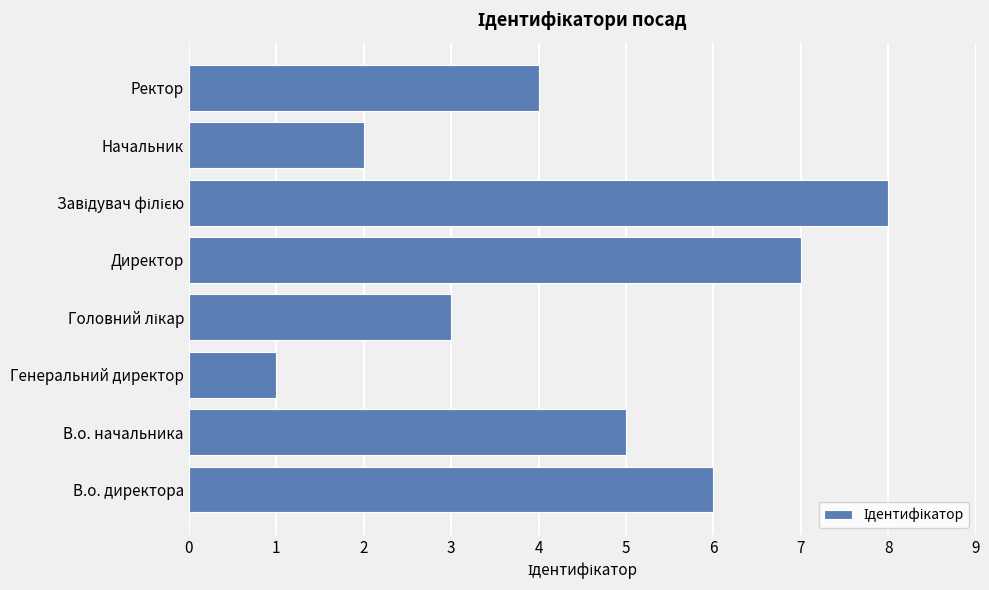

How many data points are less than 5?

4